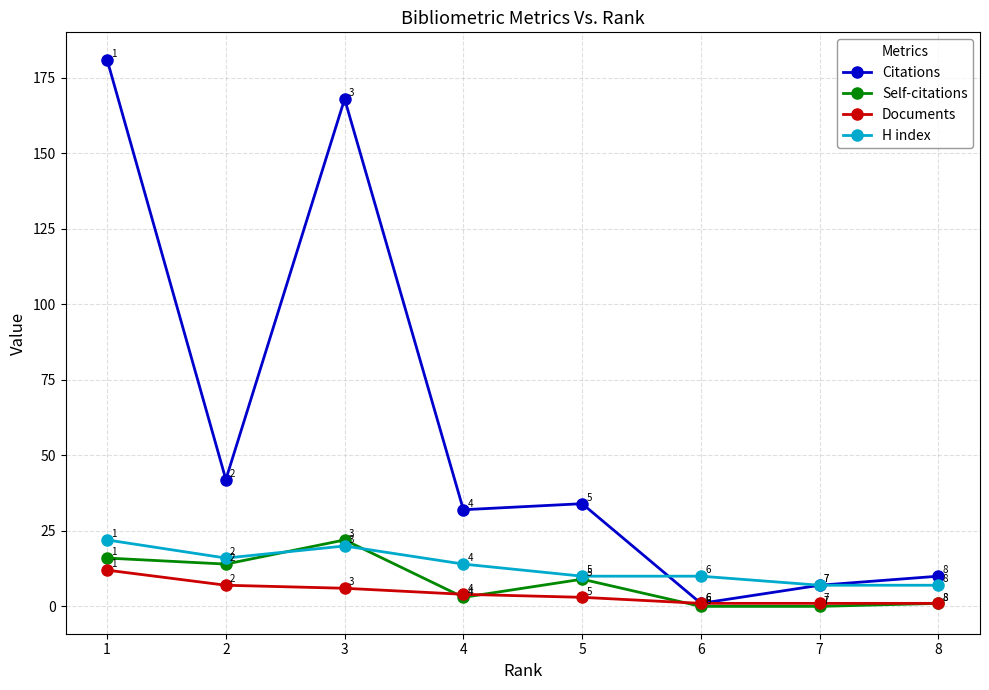

Reading right to left, extract all data points from this chart.

Citations: 8=10	7=7	6=1	5=34	4=32	3=168	2=42	1=181
Self-citations: 8=1	7=0	6=0	5=9	4=3	3=22	2=14	1=16
Documents: 8=1	7=1	6=1	5=3	4=4	3=6	2=7	1=12
H index: 8=7	7=7	6=10	5=10	4=14	3=20	2=16	1=22